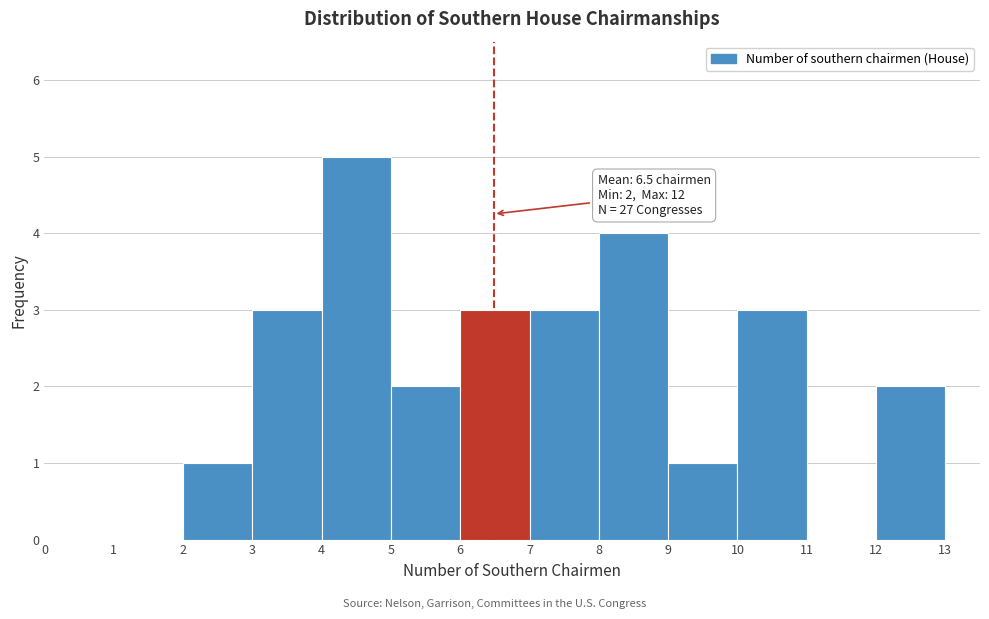

Over which range of the x-axis is the bar tallest?

4 to 5